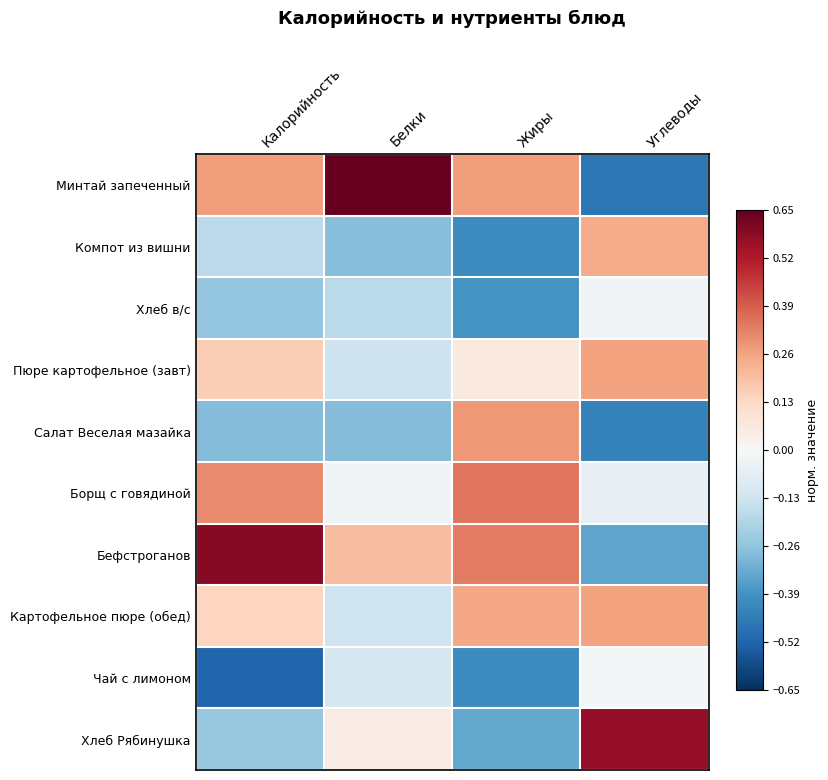

List the series in order of their peak value, highest first.

Минтай запеченный, Бефстроганов, Хлеб Рябинушка, Борщ с говядиной, Салат Веселая мазайка, Пюре картофельное (завт), Картофельное пюре (обед), Компот из вишни, Чай с лимоном, Хлеб в/с